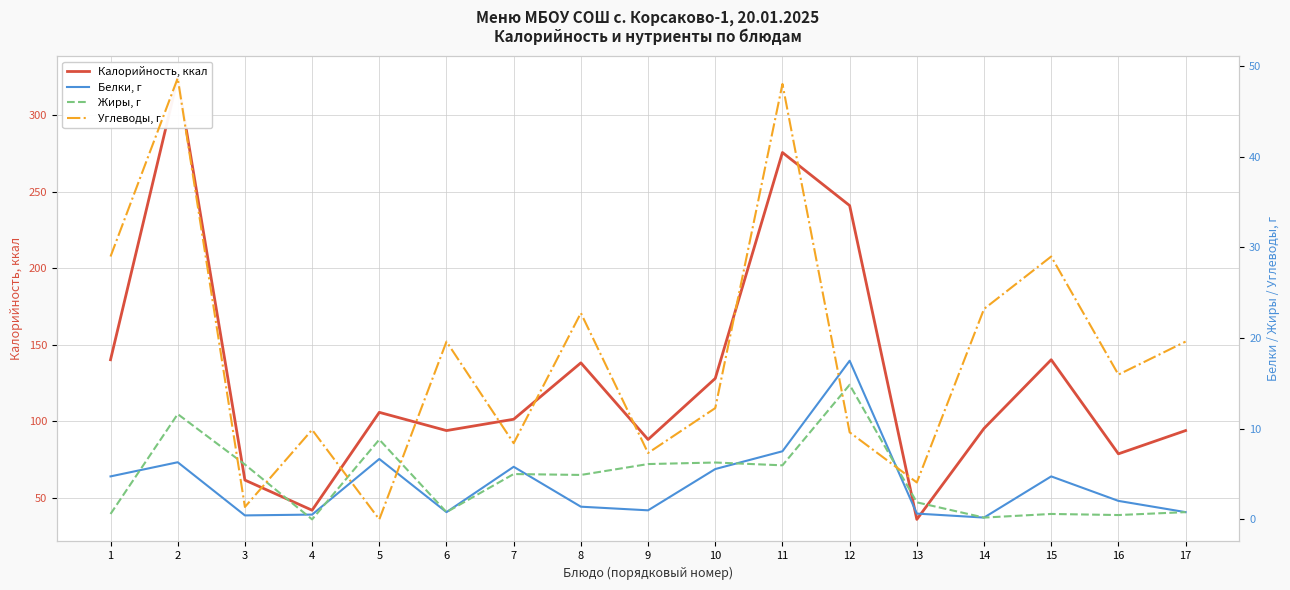

Rank the series by their maximum value, from lowest to highest.

Жиры, г, Белки, г, Углеводы, г, Калорийность, ккал